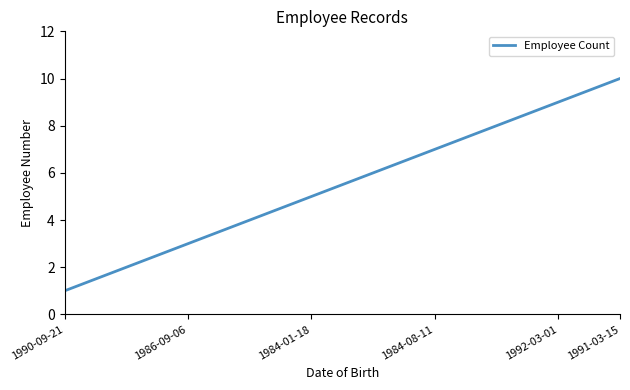

What is the maximum value shown in the chart?

10